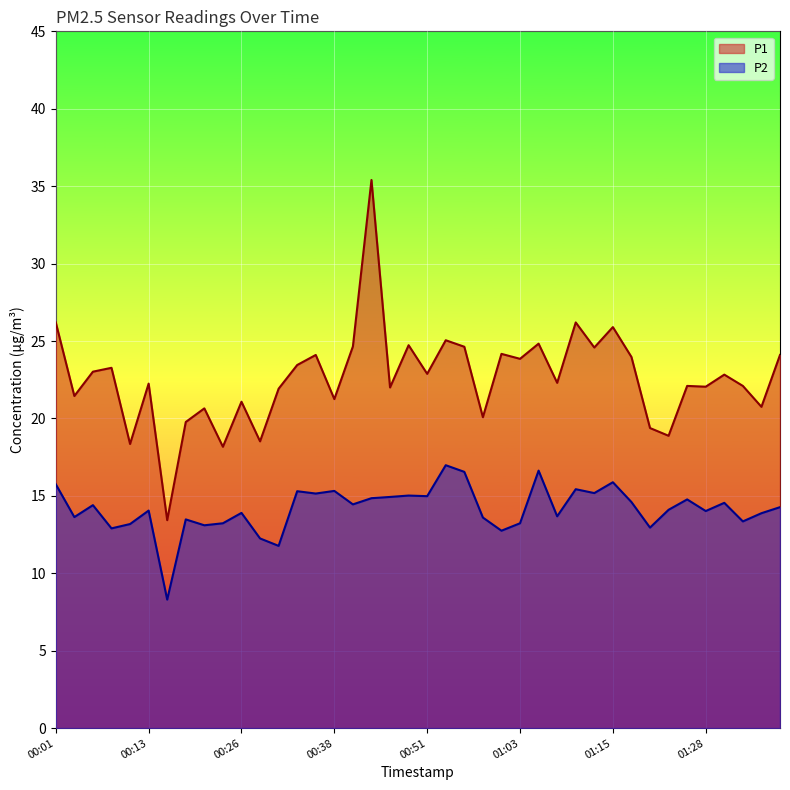

True or false: P2 has a value of 12.8 at 01:01.

True